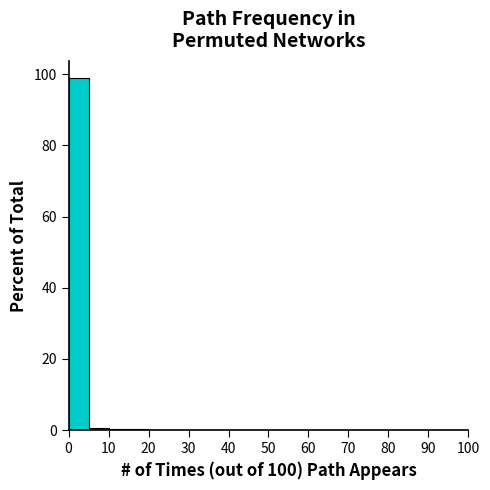

Which range on the x-axis has the tallest bar?

0 to 5